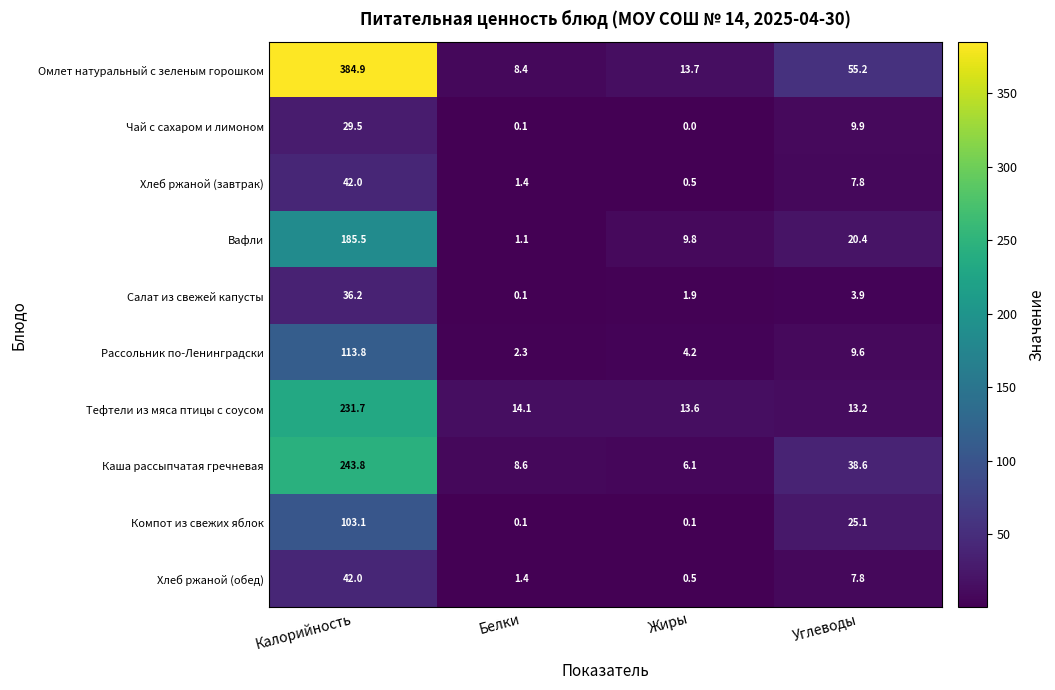

Between Белки and Углеводы, which series saw the biggest shift?

Омлет натуральный с зеленым горошком